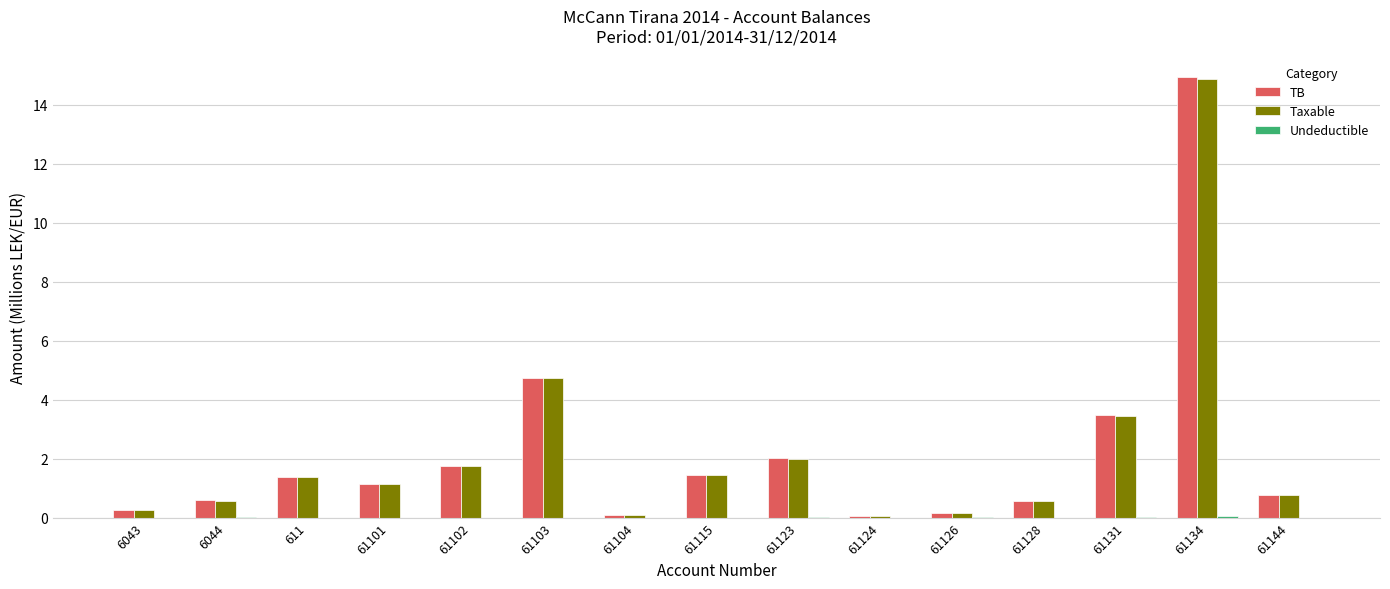

How many groups of bars are there?

15